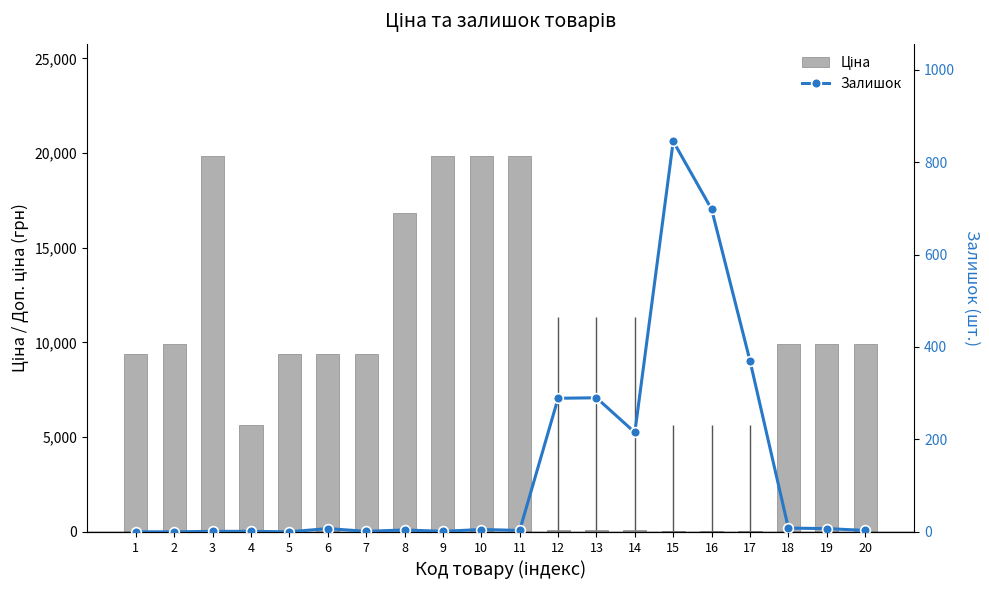

Is it true that Ціна equals 9908.5 at 20?

True